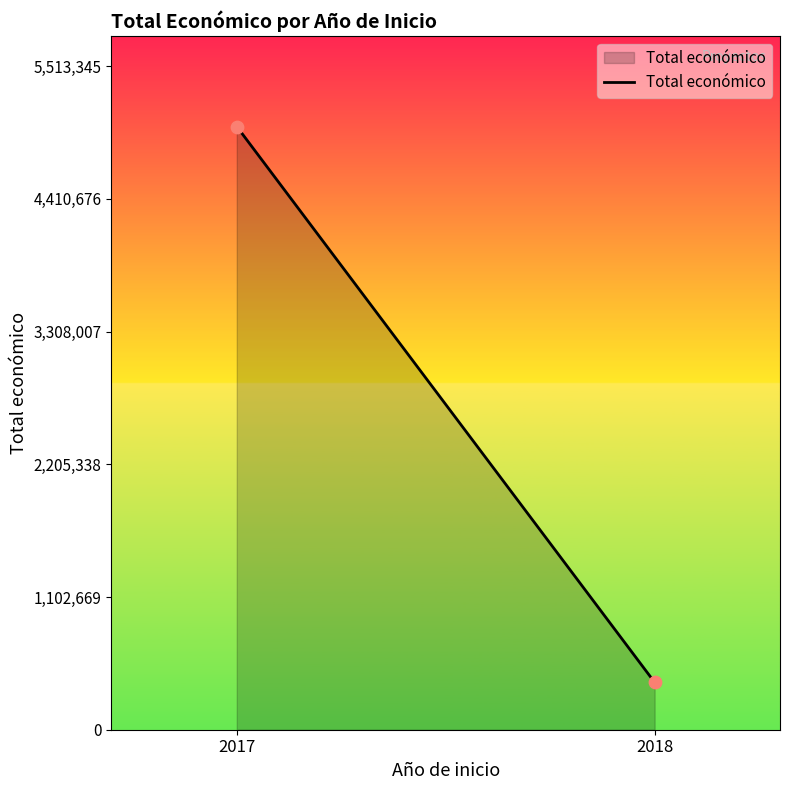

What is the average X value?

2018